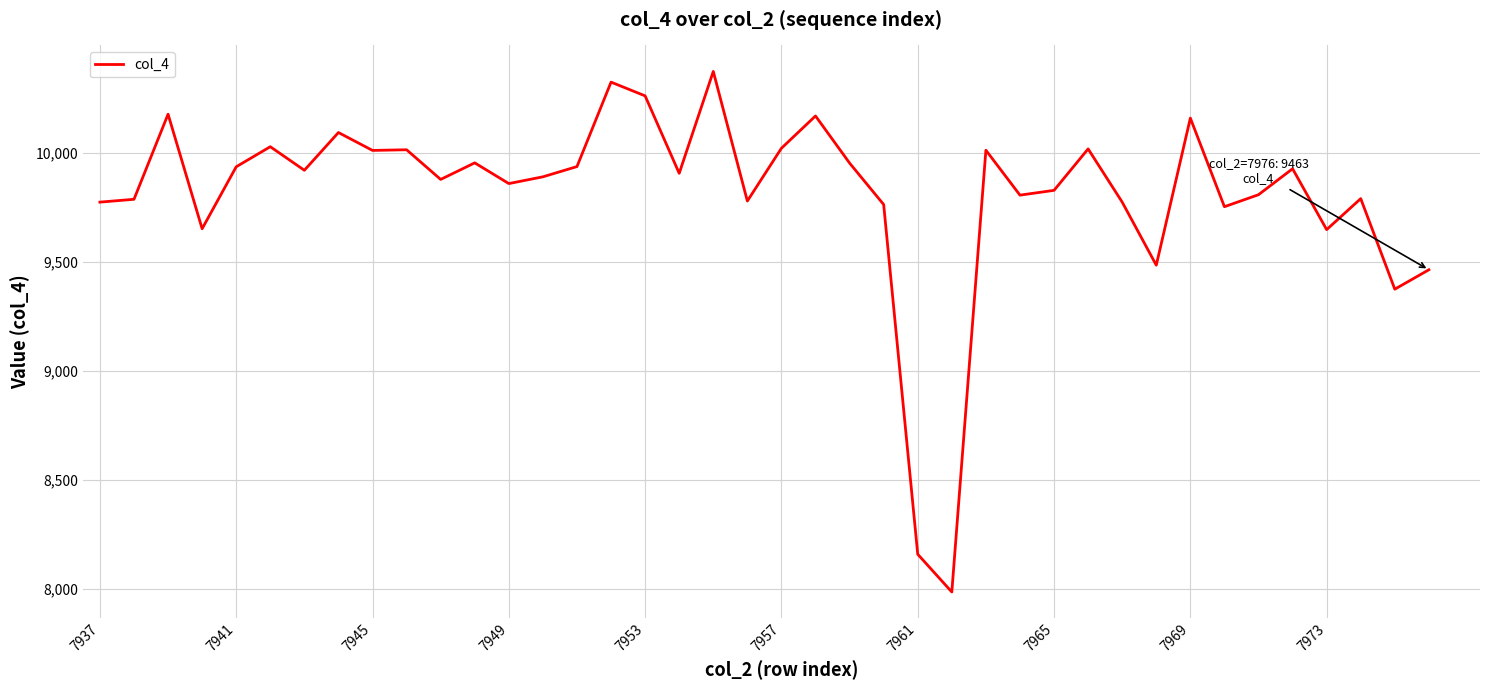

What is the greatest value displayed?

10372